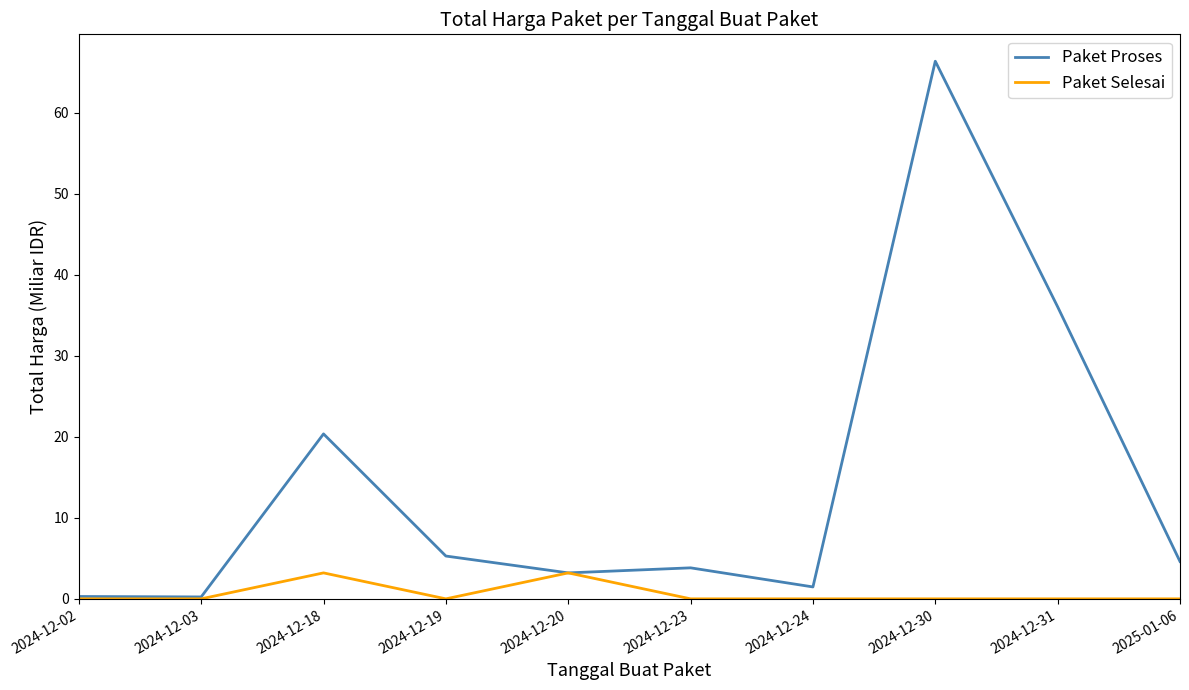

What is the difference between the maximum and minimum values in the Paket Selesai series?

3.2